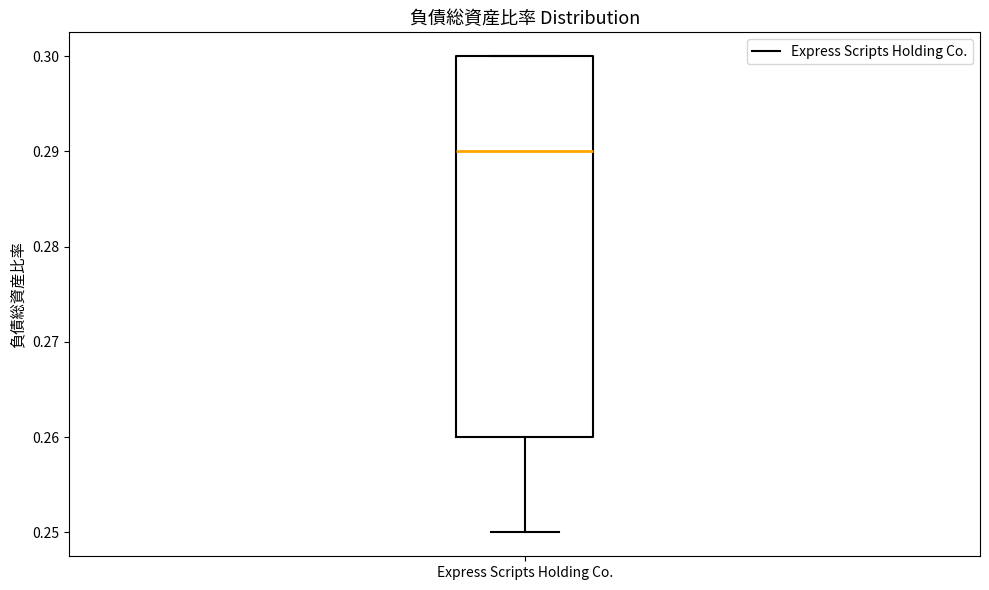

Where does the median line of the box for Express Scripts Holding Co. sit on the y-axis? The values are not printed on the chart, so give them approximately, as read against the axis.

0.29